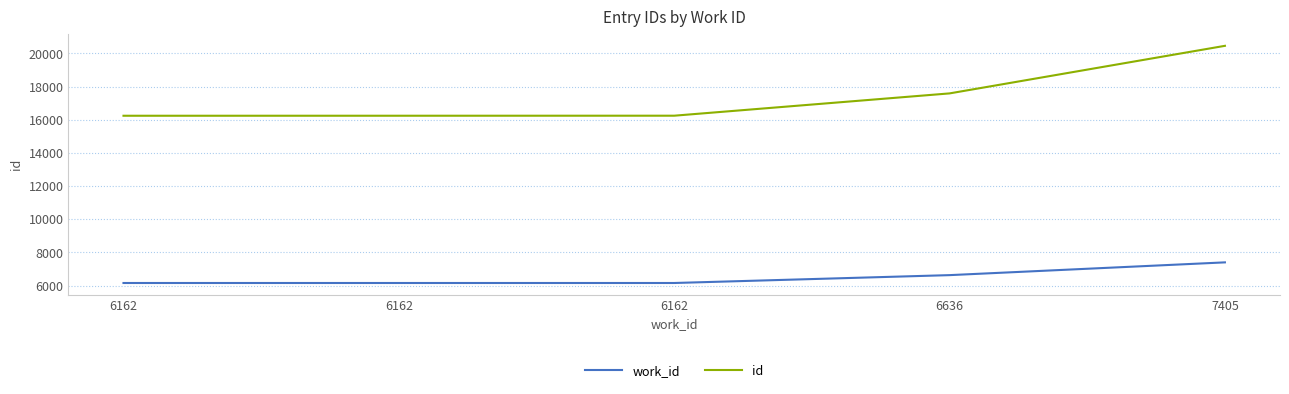

True or false: id and work_id intersect in this chart.

False